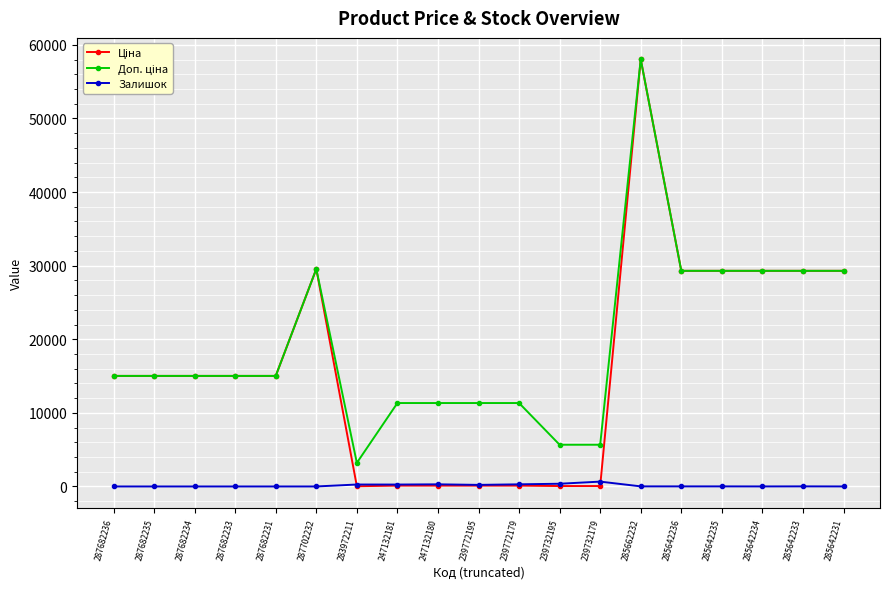

At which category is the sum across all series the highest?

285662232